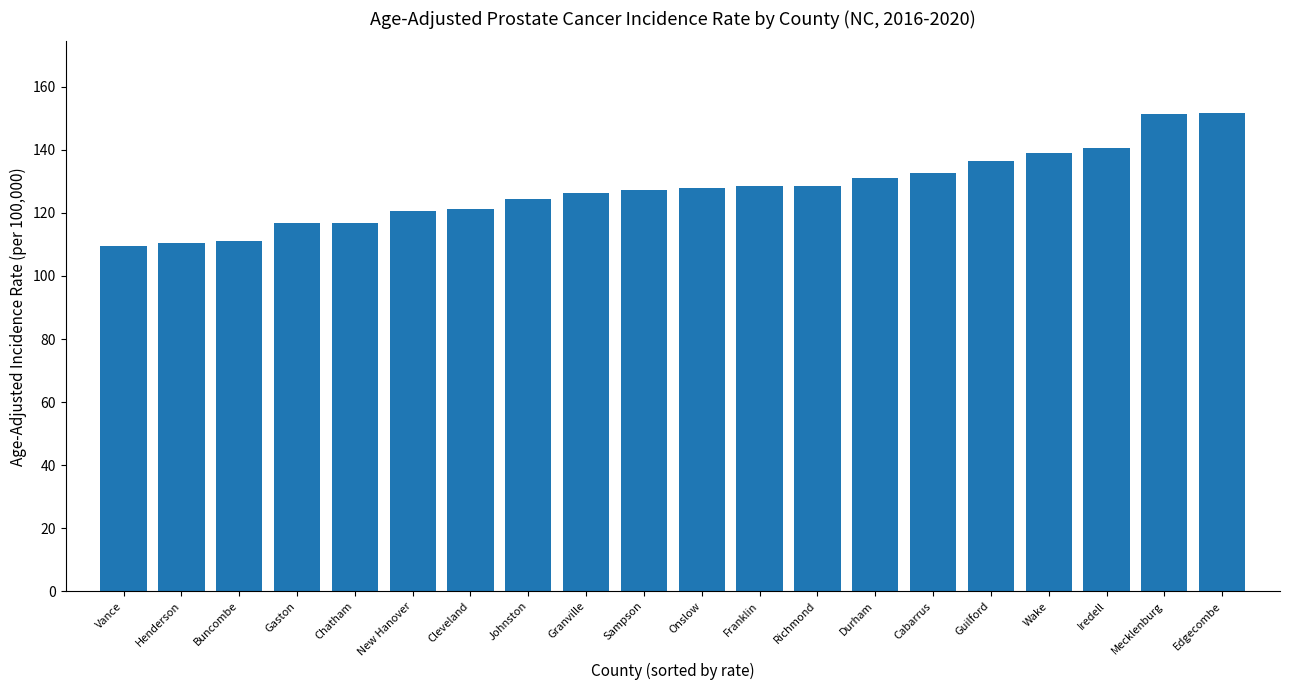

What is the change in value from Vance to Johnston?

+14.8